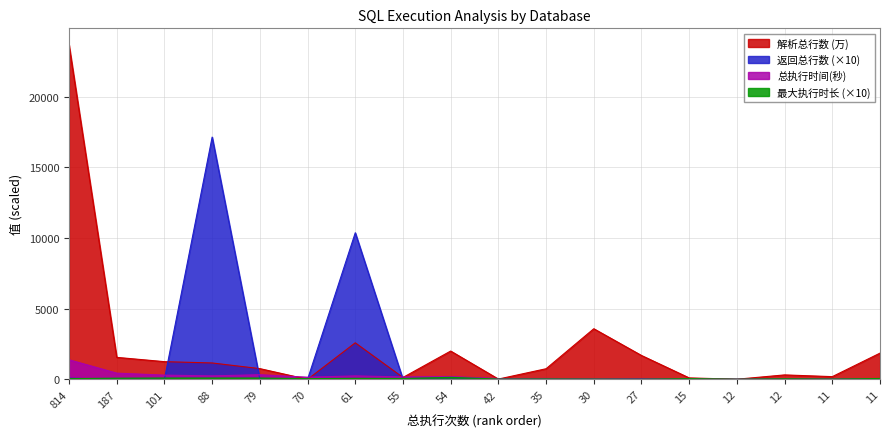

How many lines are shown in the chart?

4